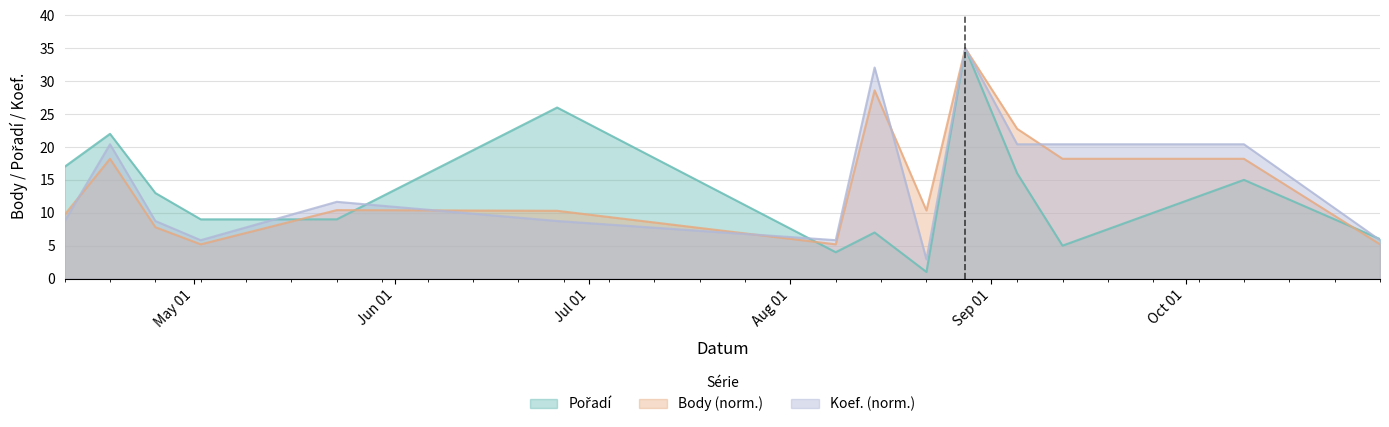

Where is the first local maximum for Pořadí?

2015-04-18